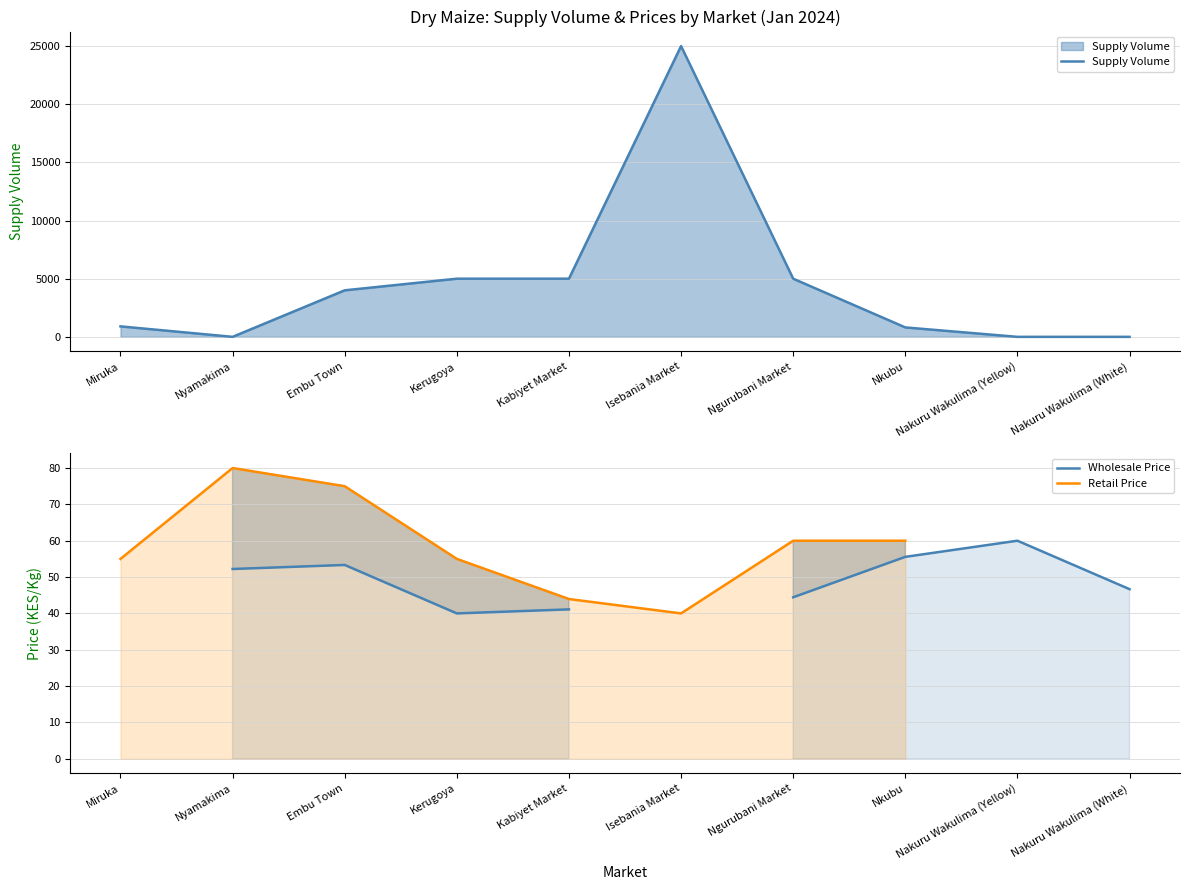

What is the sum of all Supply Volume values?

45710.0